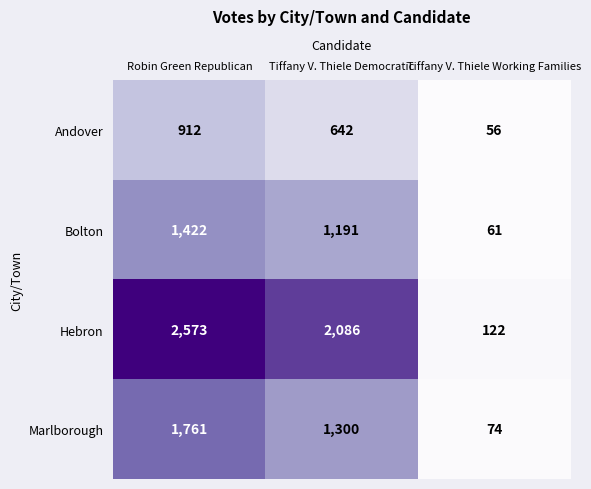

What is the sum of the Marlborough values at Robin Green Republican and Tiffany V. Thiele Democratic?

3061